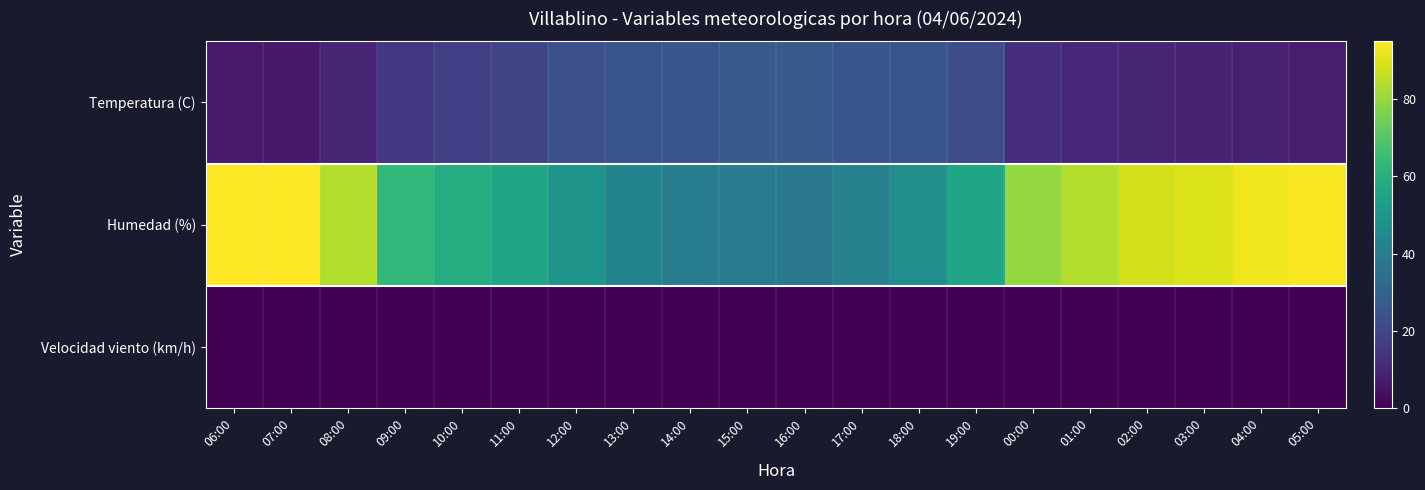

What is the spread (max minus min) of values at 11:00?

56.0